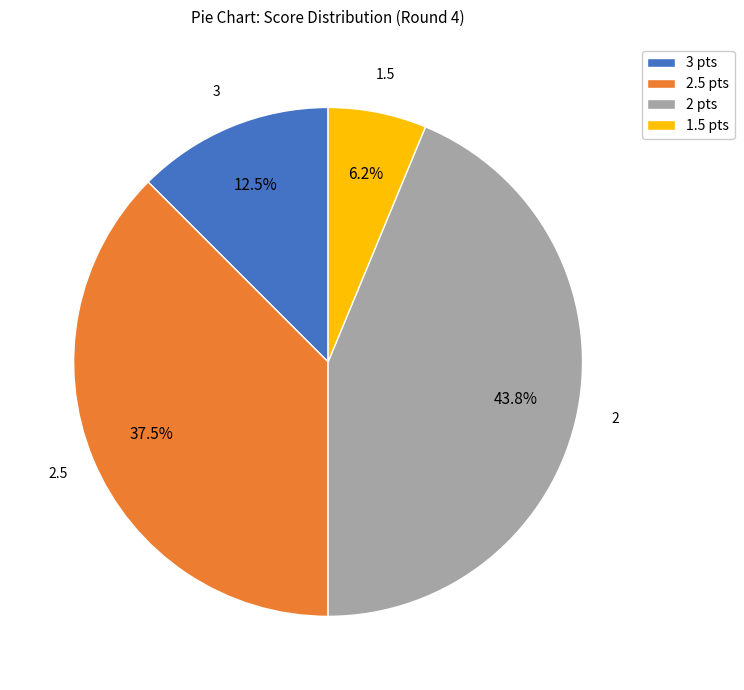

Which slice is the smallest?

1.5 pts